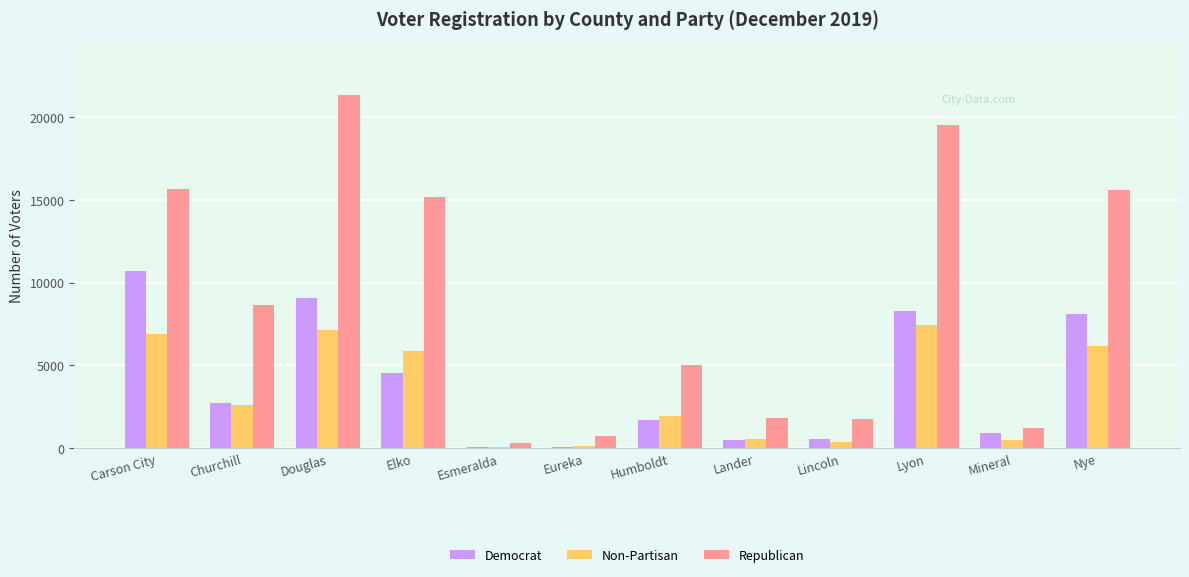

What are all the series names shown in the legend?

Democrat, Non-Partisan, Republican